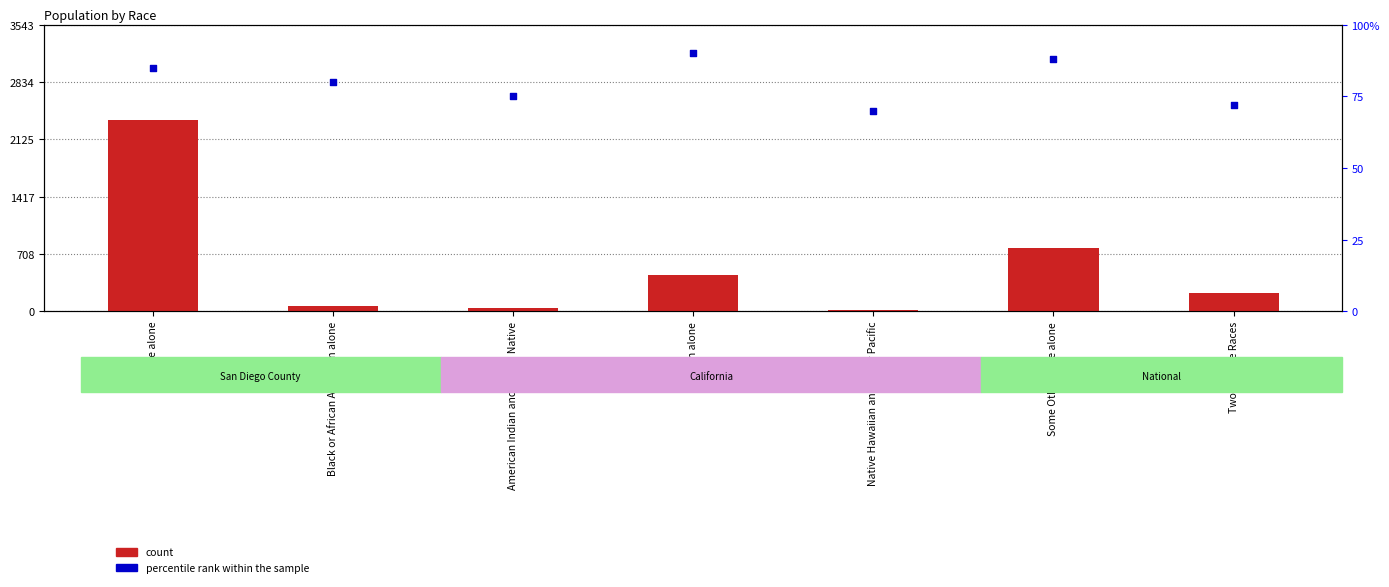

Which series reaches the maximum Y coordinate?

count